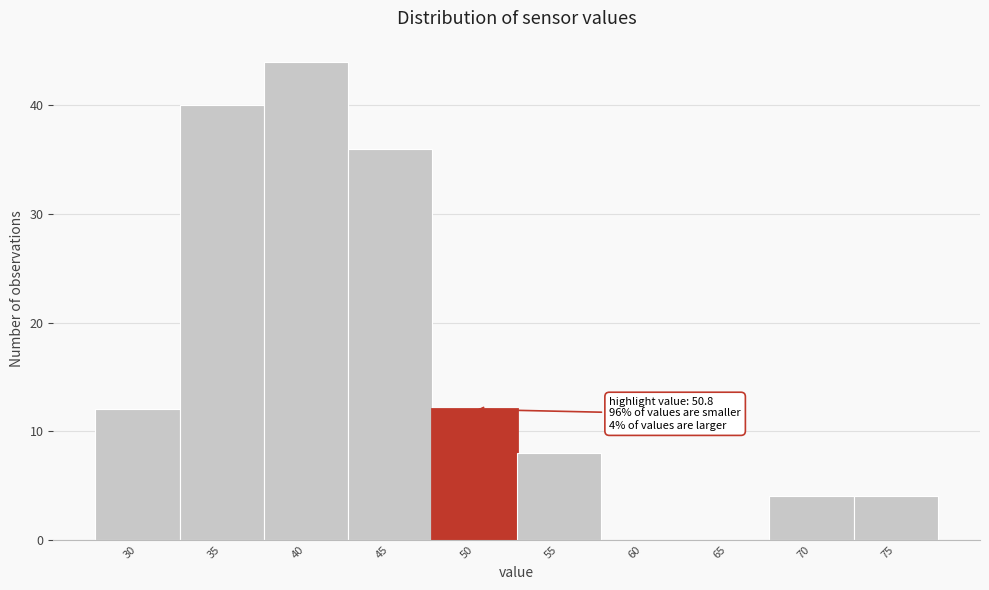

Reading right to left, what are all the values shown in this chart?

75=4	70=4	65=0	60=0	55=8	50=12	45=36	40=44	35=40	30=12